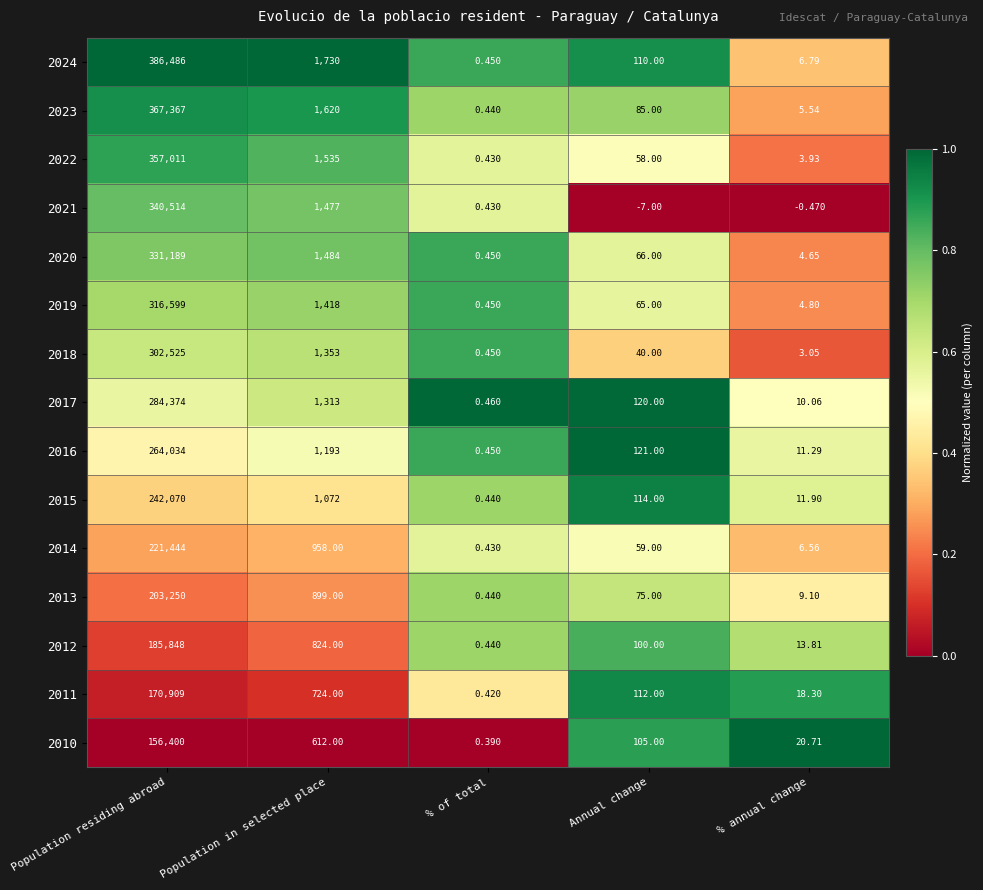

At which category is the sum across all series the highest?

Population residing abroad